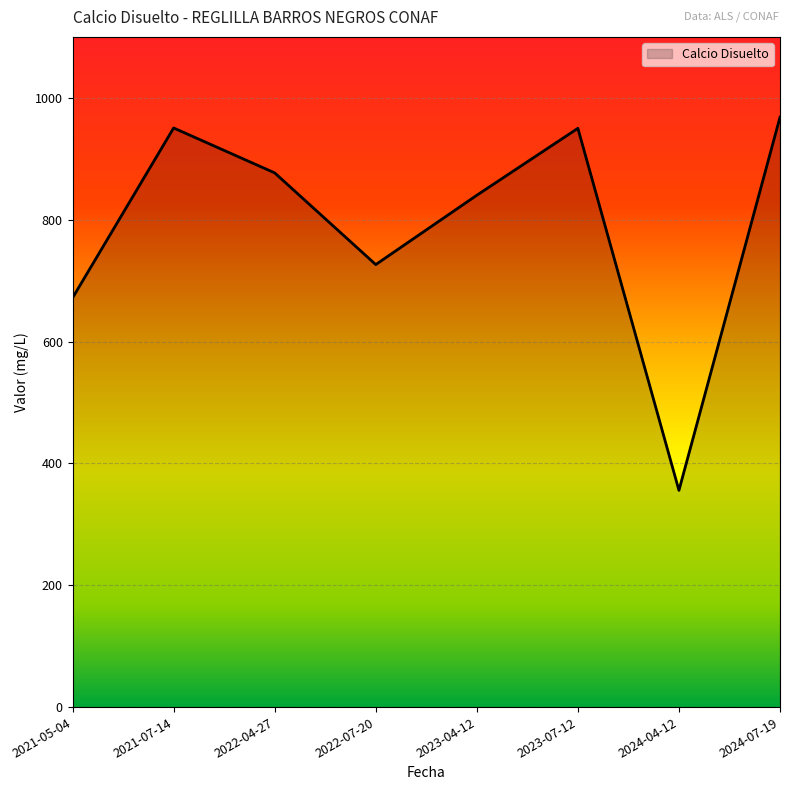

What position from the right is 2022-07-20?

5